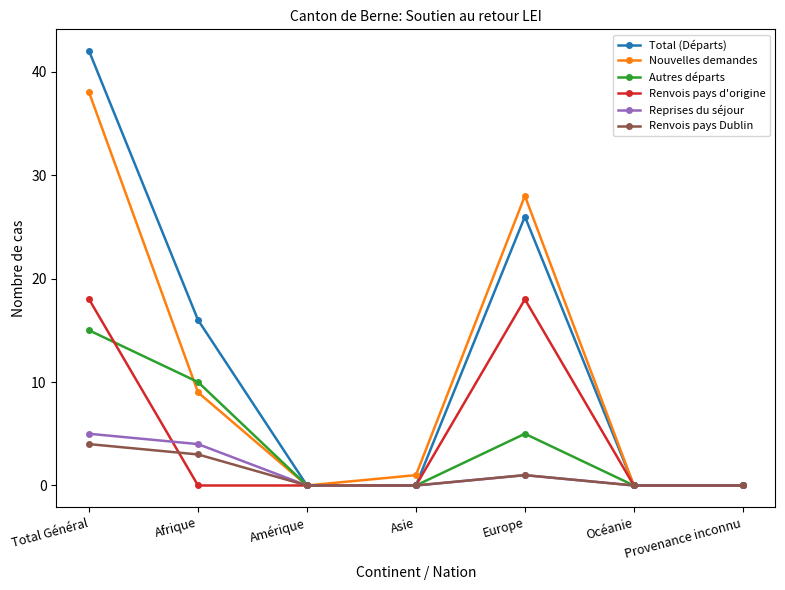

What is the label of the 4th point from the right?

Asie